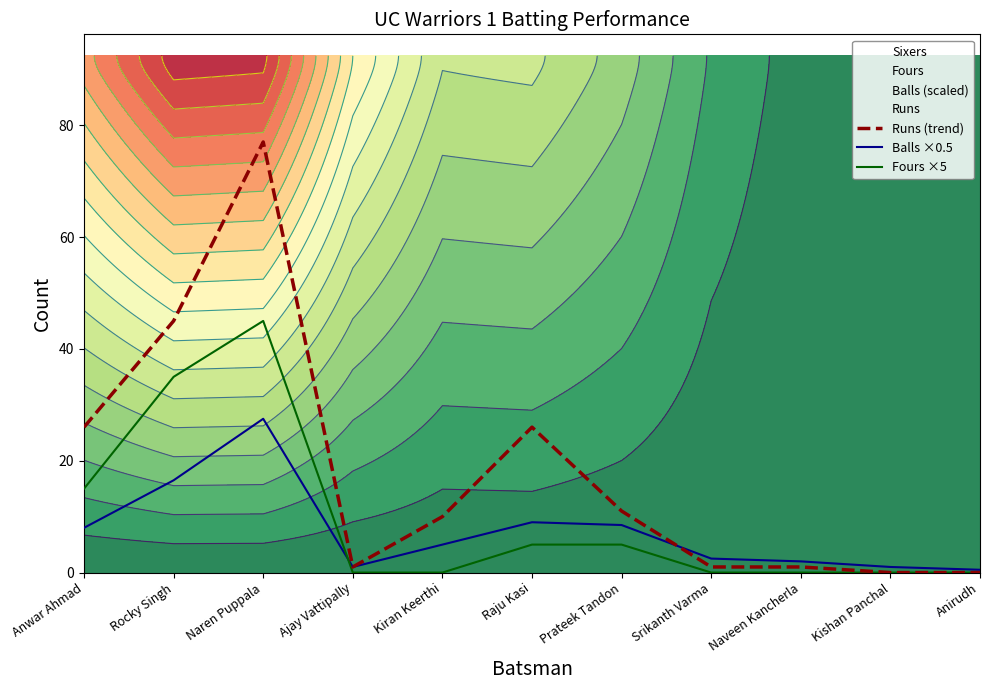

Reading left to right, transcribe all the data shown in this chart.

Runs (trend): Anwar Ahmad=26.0	Rocky Singh=45.0	Naren Puppala=77.0	Ajay Vattipally=1.0	Kiran Keerthi=10.0	Raju Kasi=26.0	Prateek Tandon=11.0	Srikanth Varma=1.0	Naveen Kancherla=1.0	Kishan Panchal=0.0	Anirudh=0.0
Balls ×0.5: Anwar Ahmad=8.0	Rocky Singh=16.5	Naren Puppala=27.5	Ajay Vattipally=1.0	Kiran Keerthi=5.0	Raju Kasi=9.0	Prateek Tandon=8.5	Srikanth Varma=2.5	Naveen Kancherla=2.0	Kishan Panchal=1.0	Anirudh=0.5
Fours ×5: Anwar Ahmad=15.0	Rocky Singh=35.0	Naren Puppala=45.0	Ajay Vattipally=0.0	Kiran Keerthi=0.0	Raju Kasi=5.0	Prateek Tandon=5.0	Srikanth Varma=0.0	Naveen Kancherla=0.0	Kishan Panchal=0.0	Anirudh=0.0